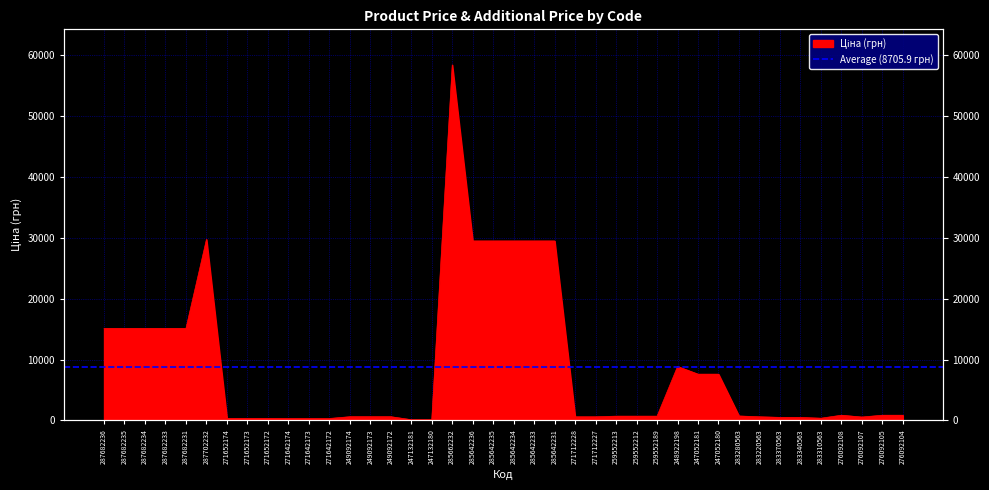

What is the label of the 8th point from the left?

271652173